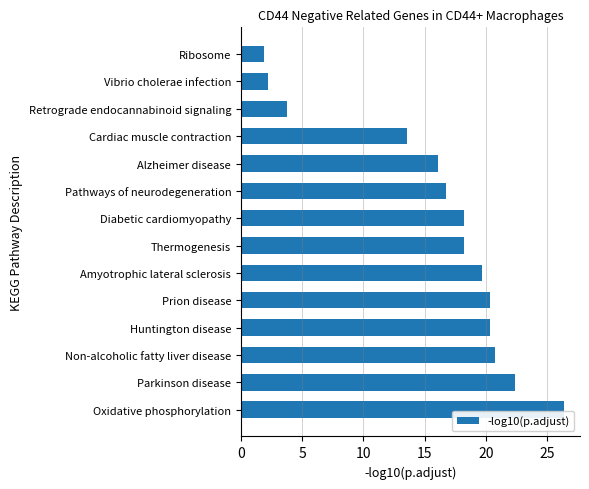

How many categories are shown in the chart?

14